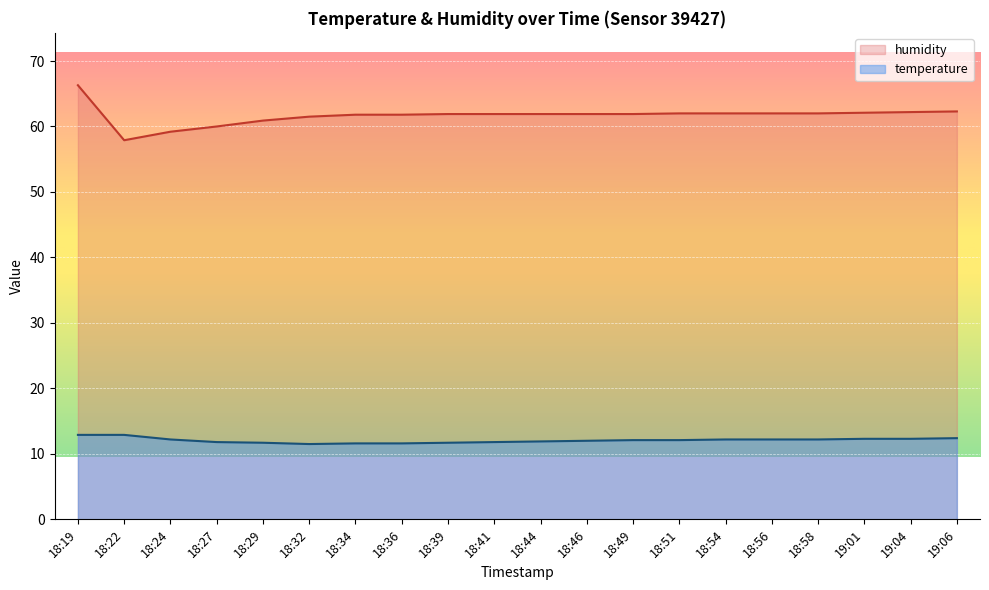

Does the chart display data point markers on the line(s)?

No